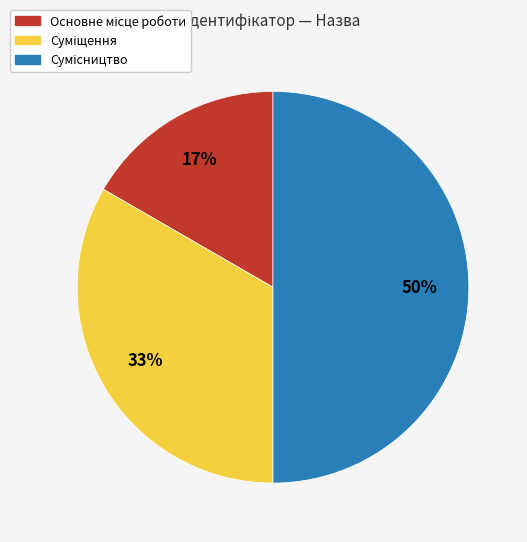

To the nearest percent, what is the average slice percentage?

33%